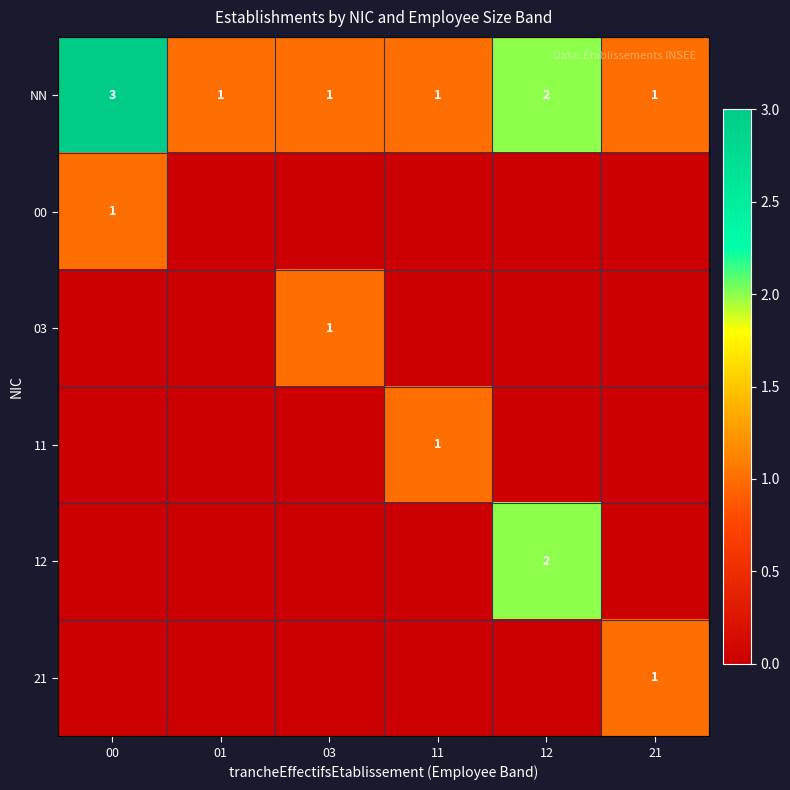

The 00 series shows 0 at 00. True or false?

False